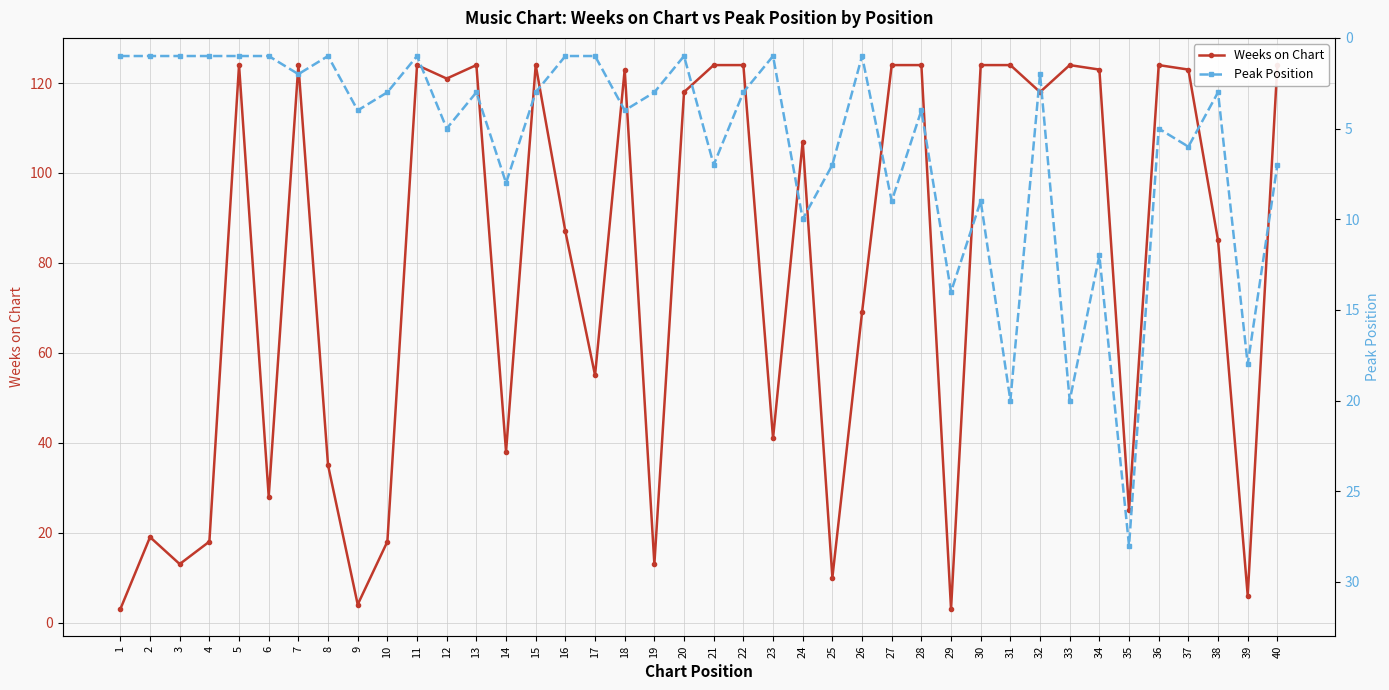

What is the value of the Weeks on Chart point at the 25th from the left?

10